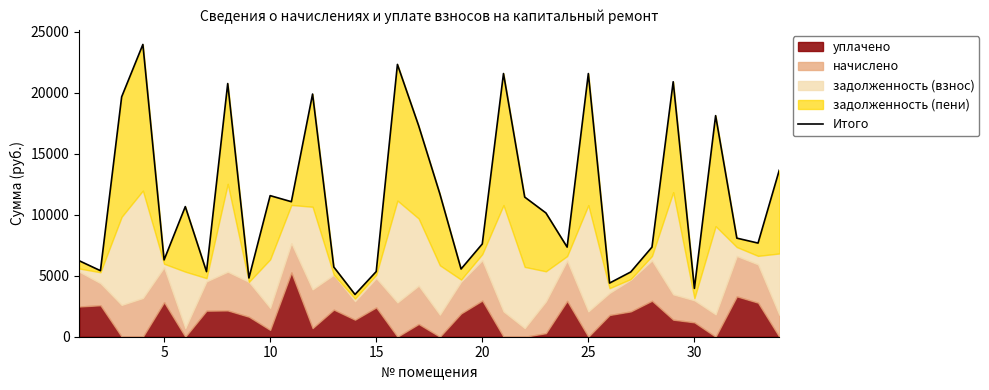

The value at 30 is 8357.9. True or false?

False